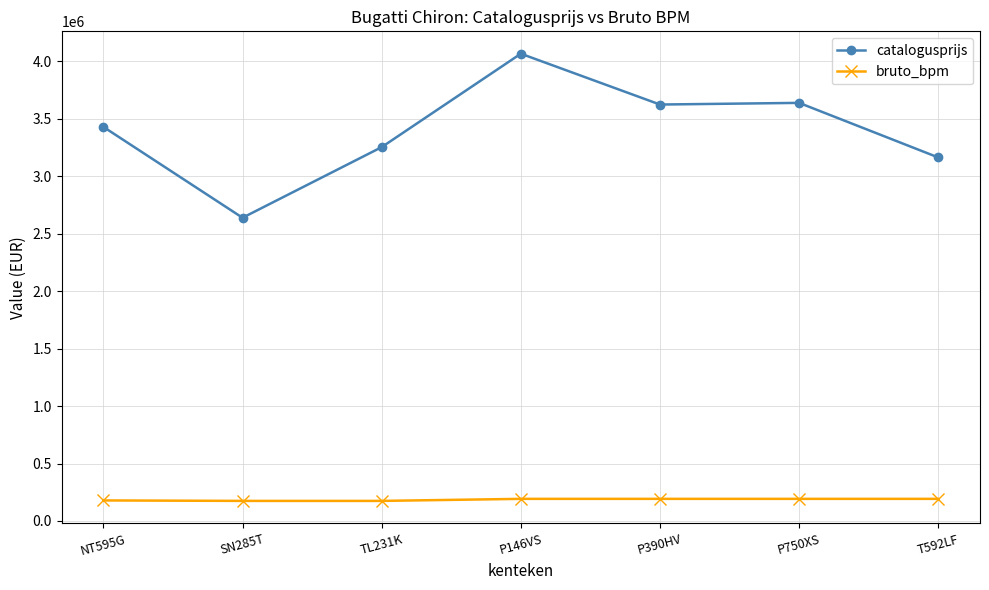

True or false: bruto_bpm and catalogusprijs cross at least once.

False